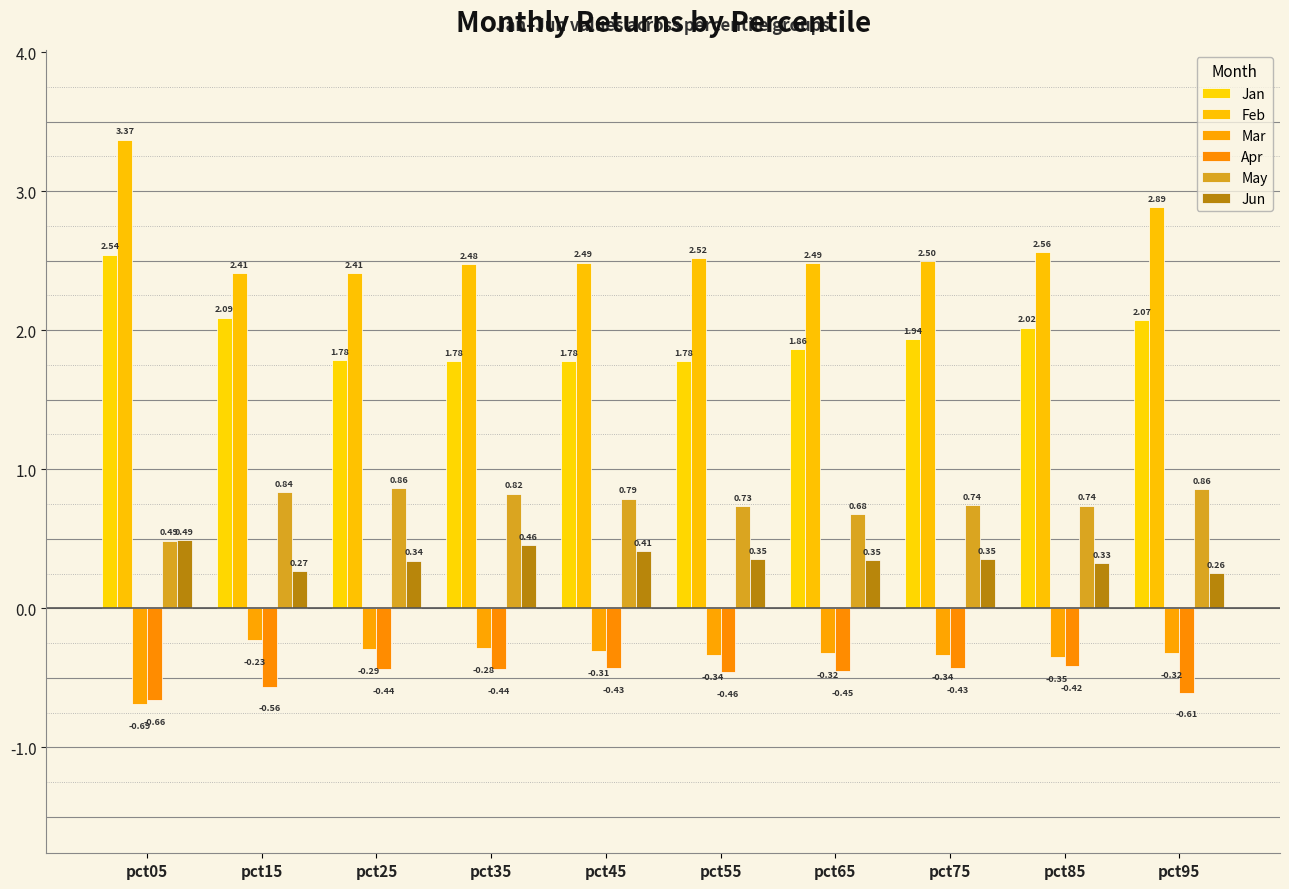

What is the average value of the Jan series?

2.0